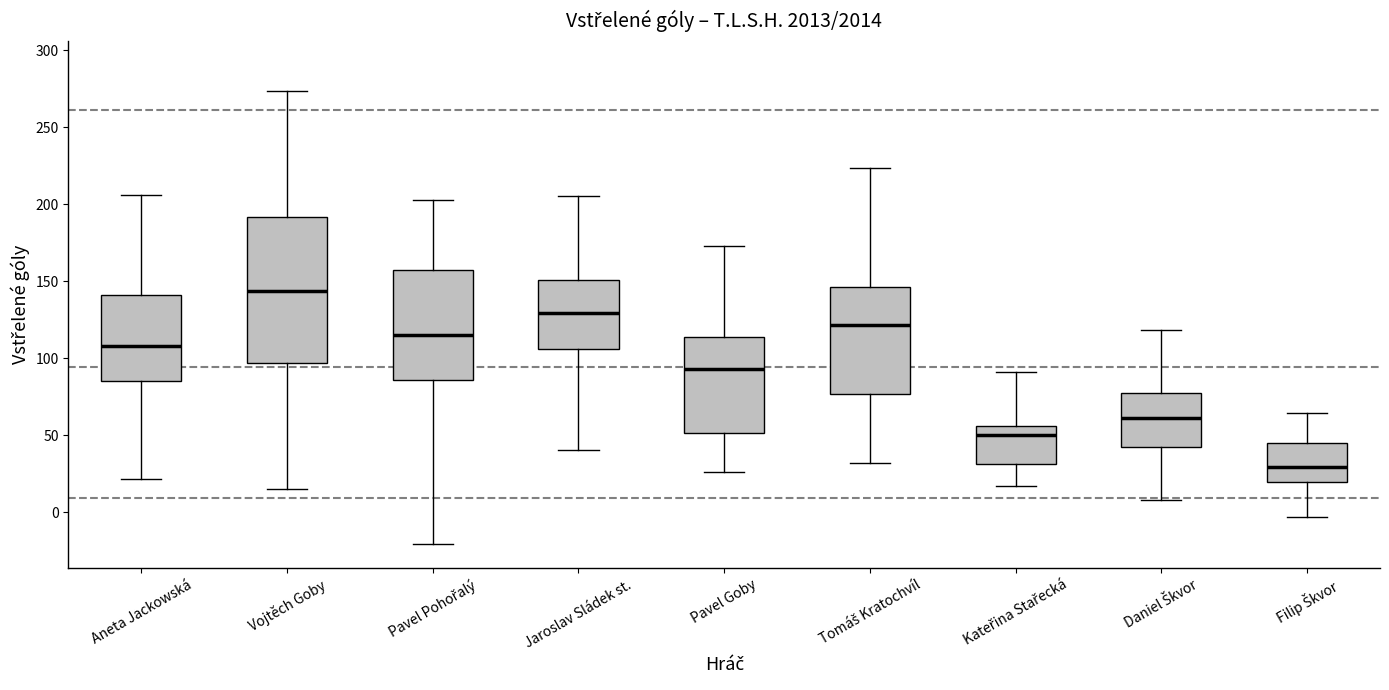

Reading left to right, read every box against the y-axis: the position of its median line, the range the box covers, and the ends of its whiskers. The values are not printed on the chart, so give them approximately, as read against the axis.

Aneta Jackowská: median 110, box 85 to 140, whiskers 20 to 205
Vojtěch Goby: median 145, box 95 to 190, whiskers 15 to 275
Pavel Pohořalý: median 115, box 85 to 155, whiskers -20 to 205
Jaroslav Sládek st.: median 130, box 105 to 150, whiskers 40 to 205
Pavel Goby: median 95, box 50 to 115, whiskers 25 to 175
Tomáš Kratochvíl: median 120, box 75 to 145, whiskers 30 to 225
Kateřina Stařecká: median 50, box 30 to 55, whiskers 15 to 90
Daniel Škvor: median 60, box 40 to 75, whiskers 10 to 120
Filip Škvor: median 30, box 20 to 45, whiskers -5 to 65